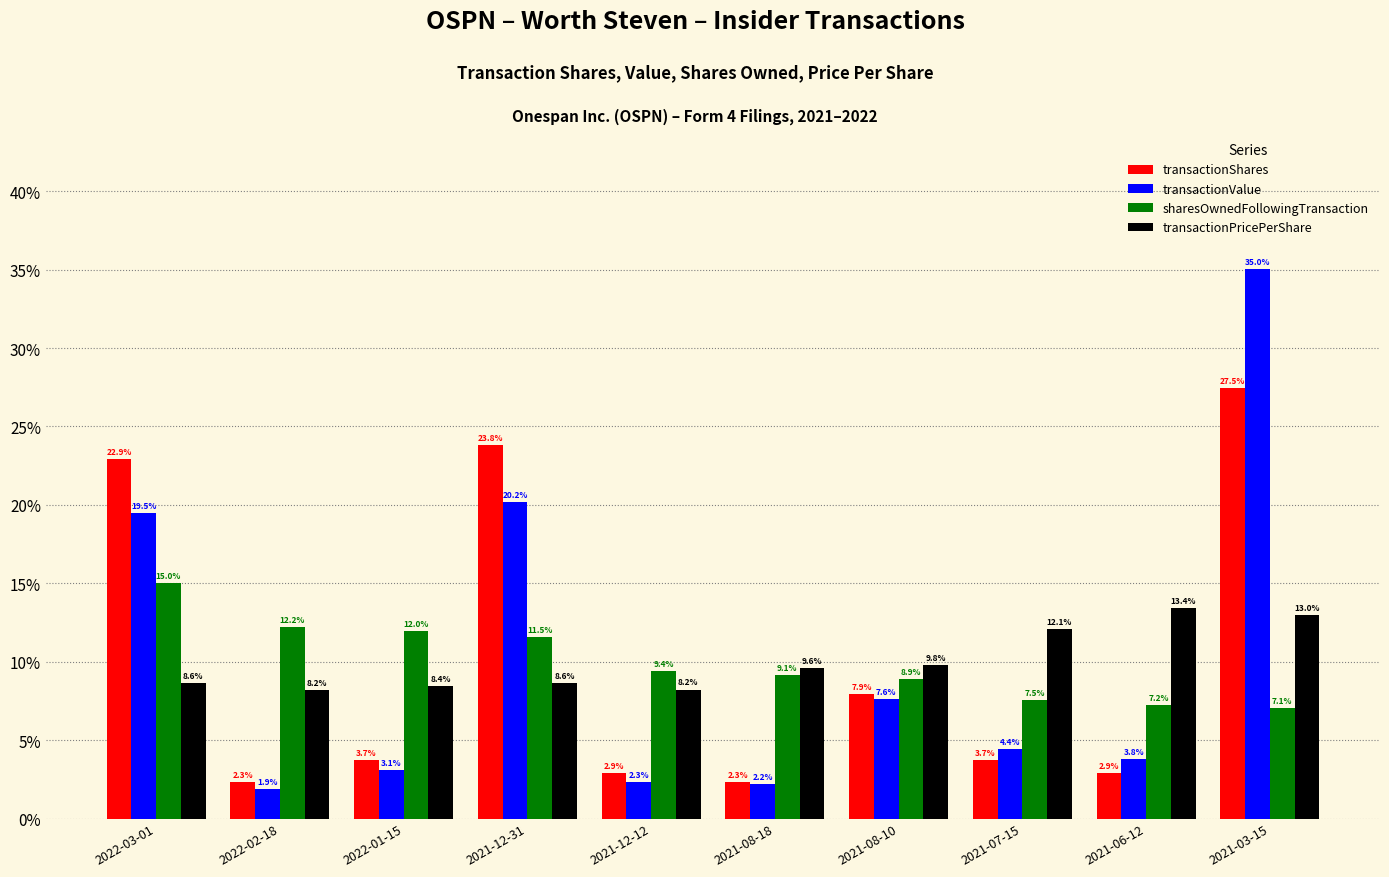

At which category is the sum across all series the highest?

2021-03-15